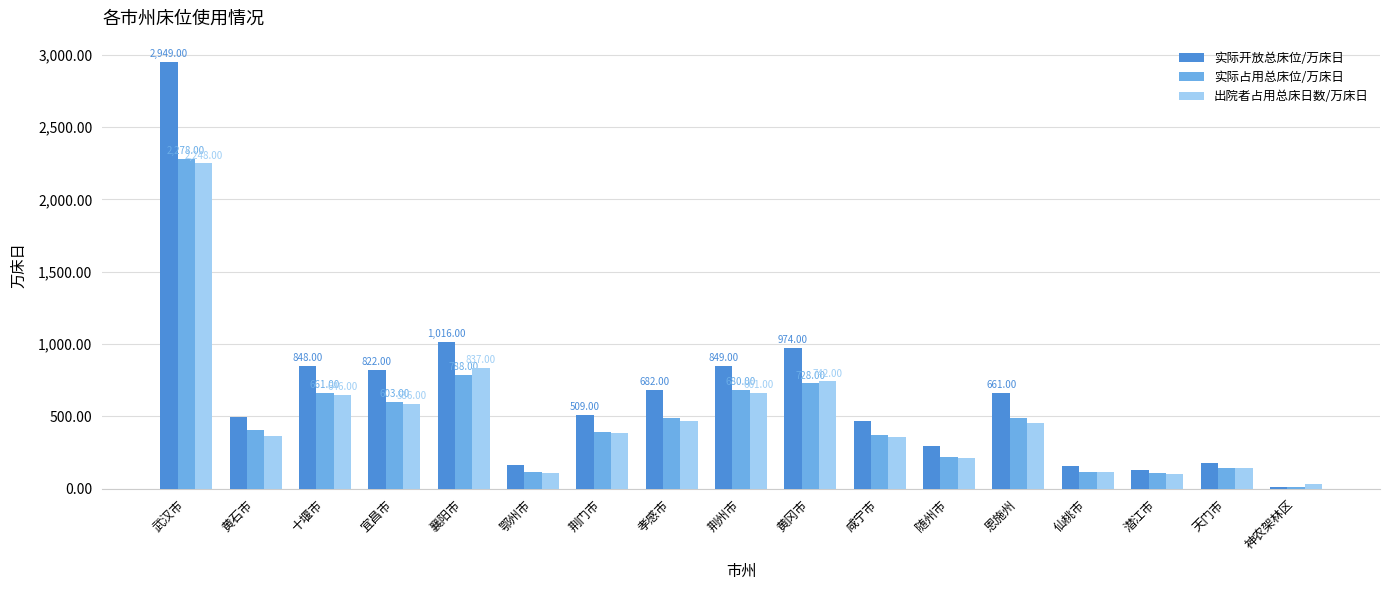

What is the maximum value shown in the chart?

2949